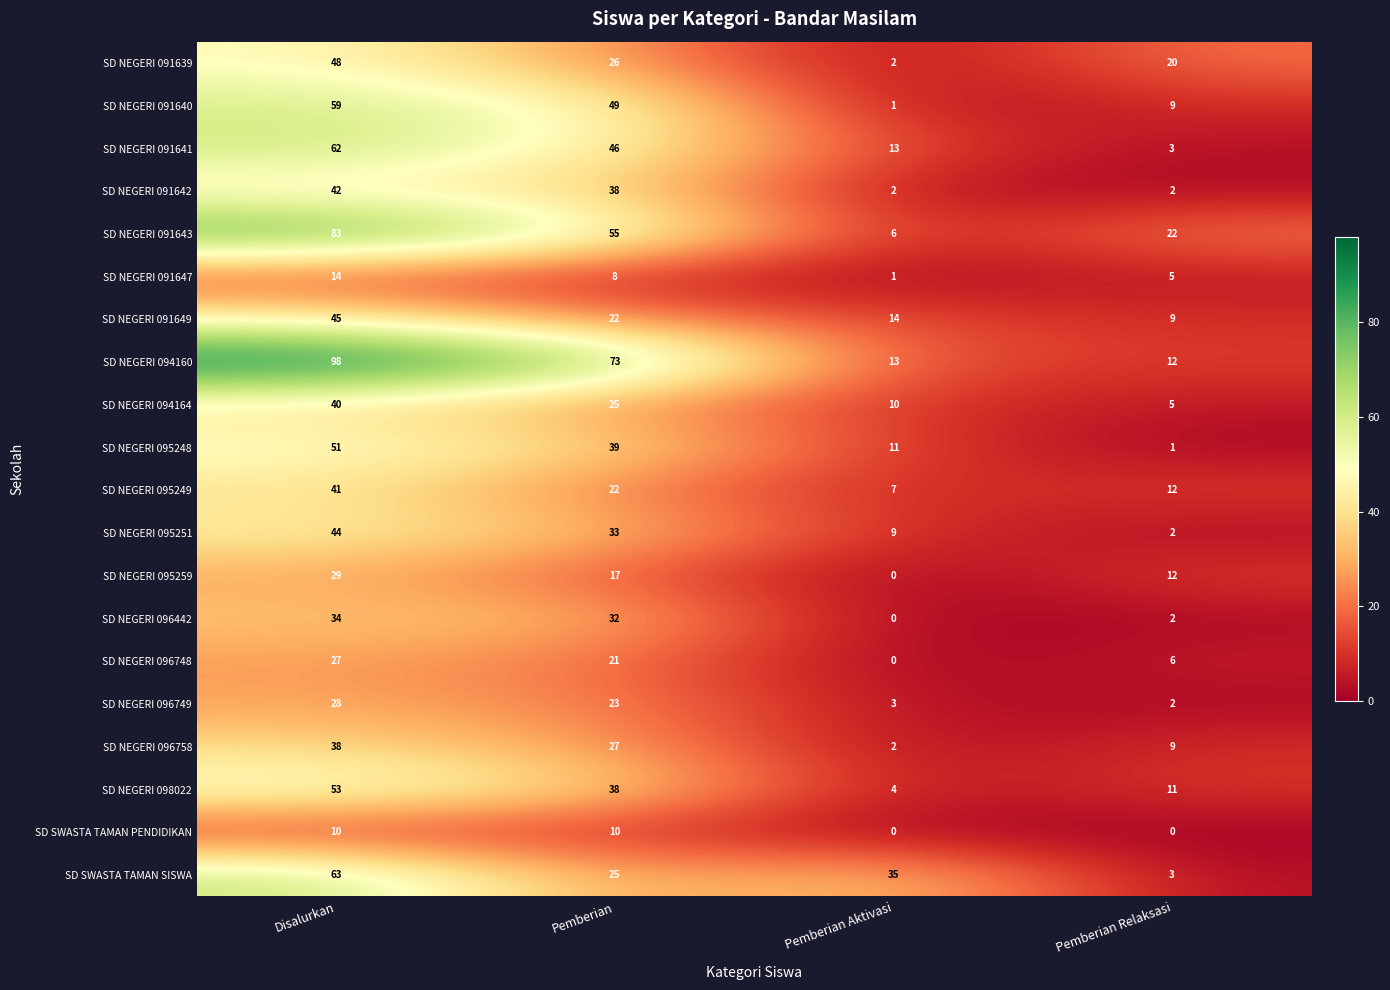

The value of SD NEGERI 091640 at Pemberian is 11. True or false?

False